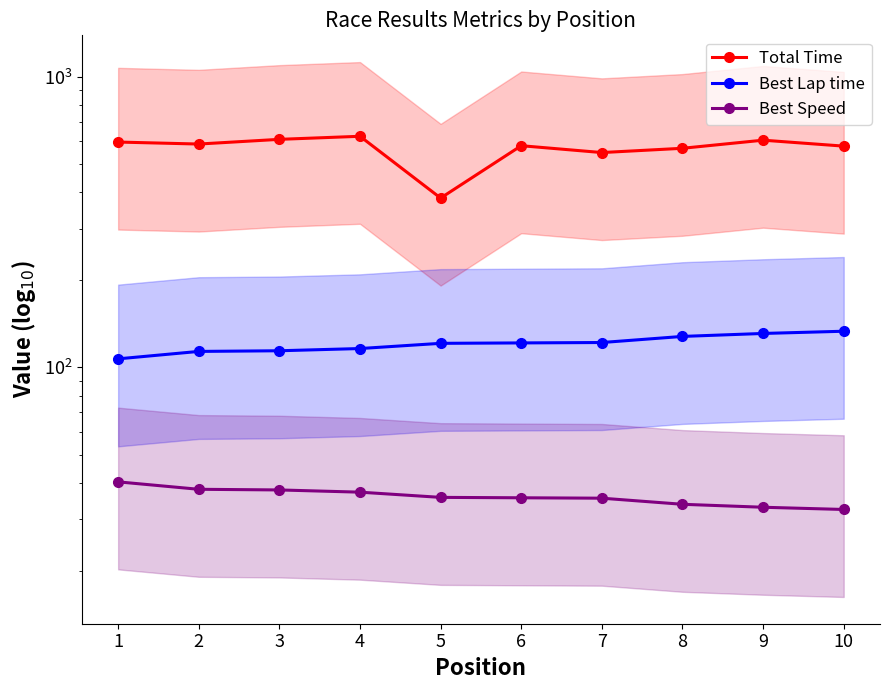

The value of Best Speed at 7 is 57.8. True or false?

False